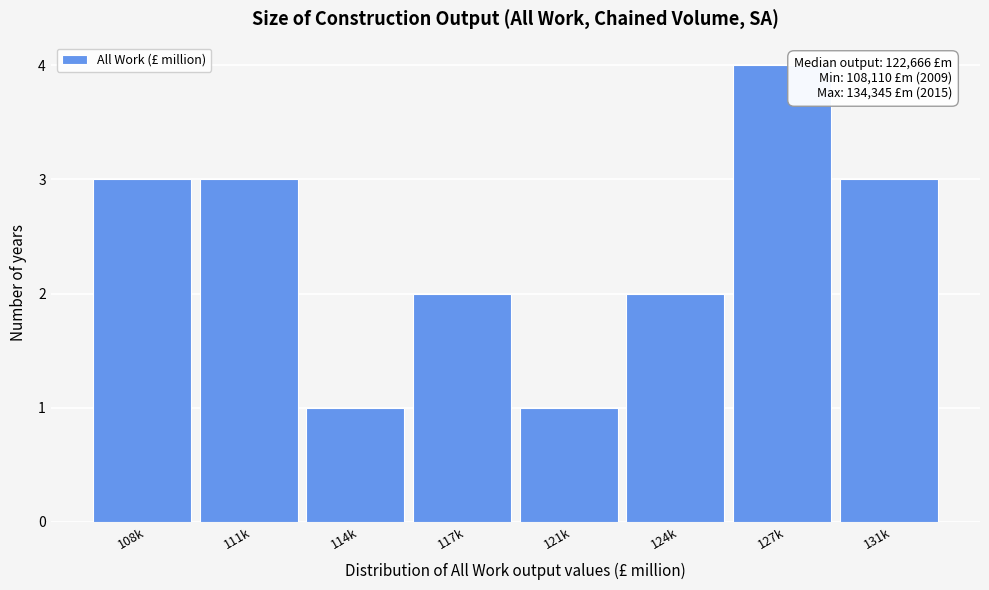

Reading right to left, extract all data points from this chart.

3	4	2	1	2	1	3	3